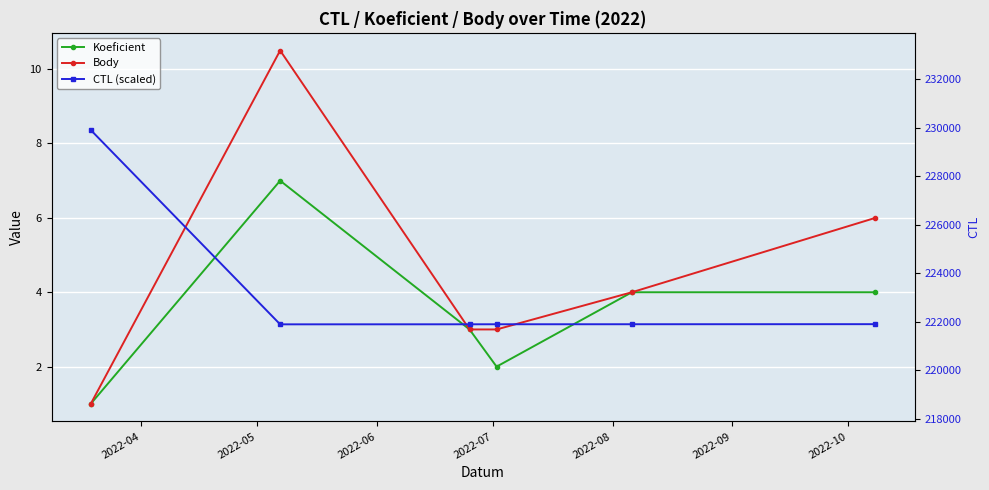

What is the value of the CTL (scaled) point at the 2nd from the left?

221901.0